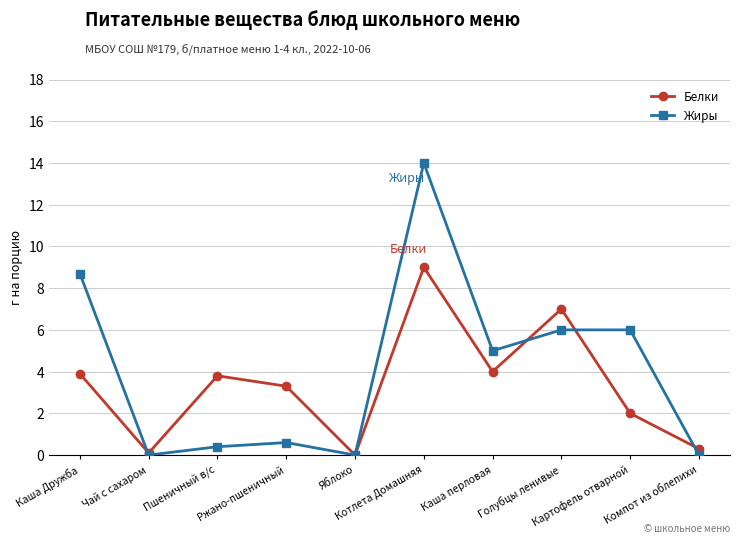

What is the maximum value shown in the chart?

14.0